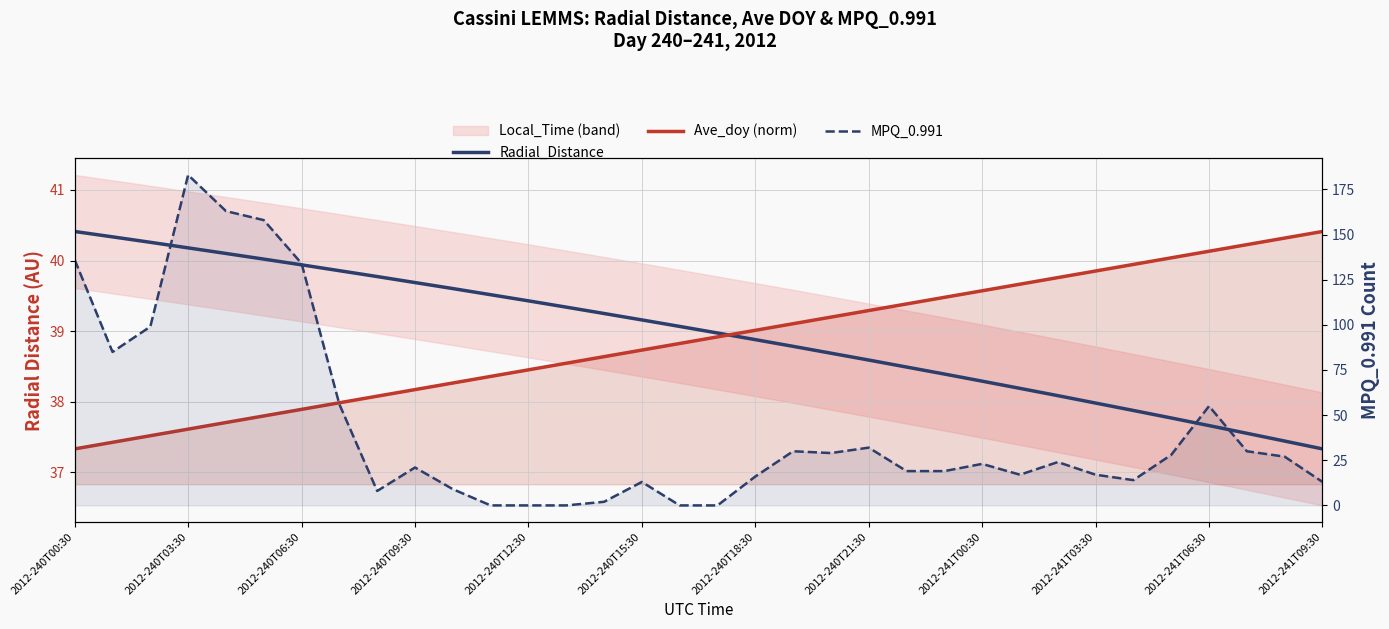

Read the MPQ_0.991 value at 2012-241T06:30.

55.0